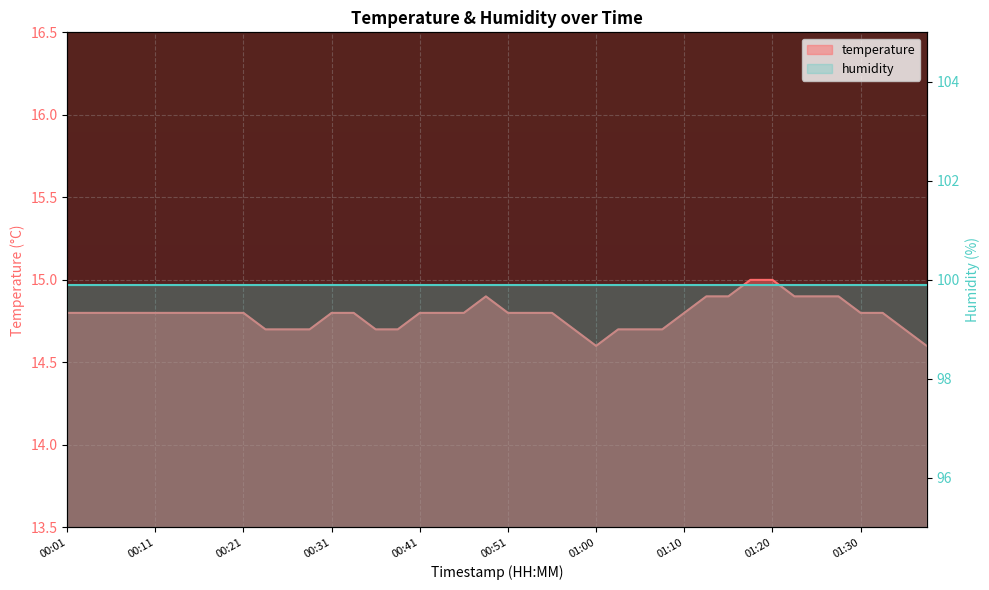

What is the greatest value displayed?

15.0